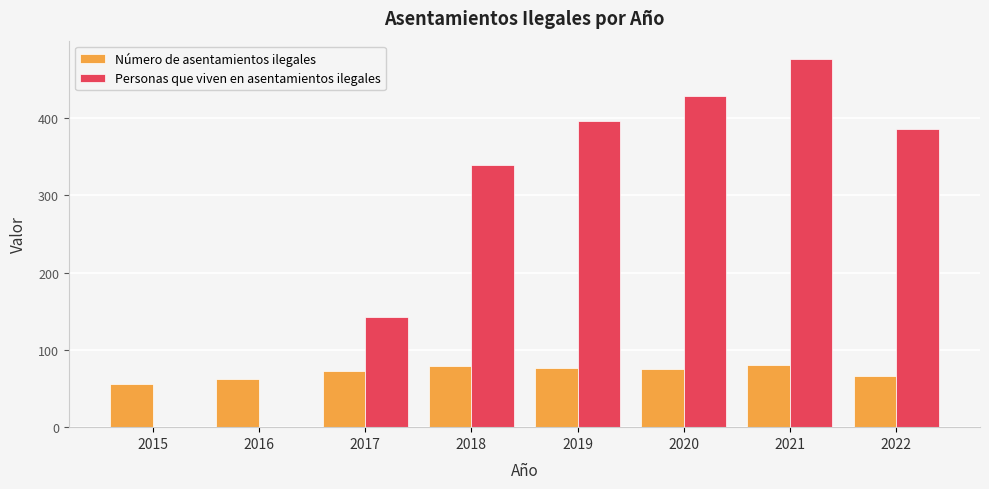

What is the sum of the Número de asentamientos ilegales values at 2022 and 2018?

145